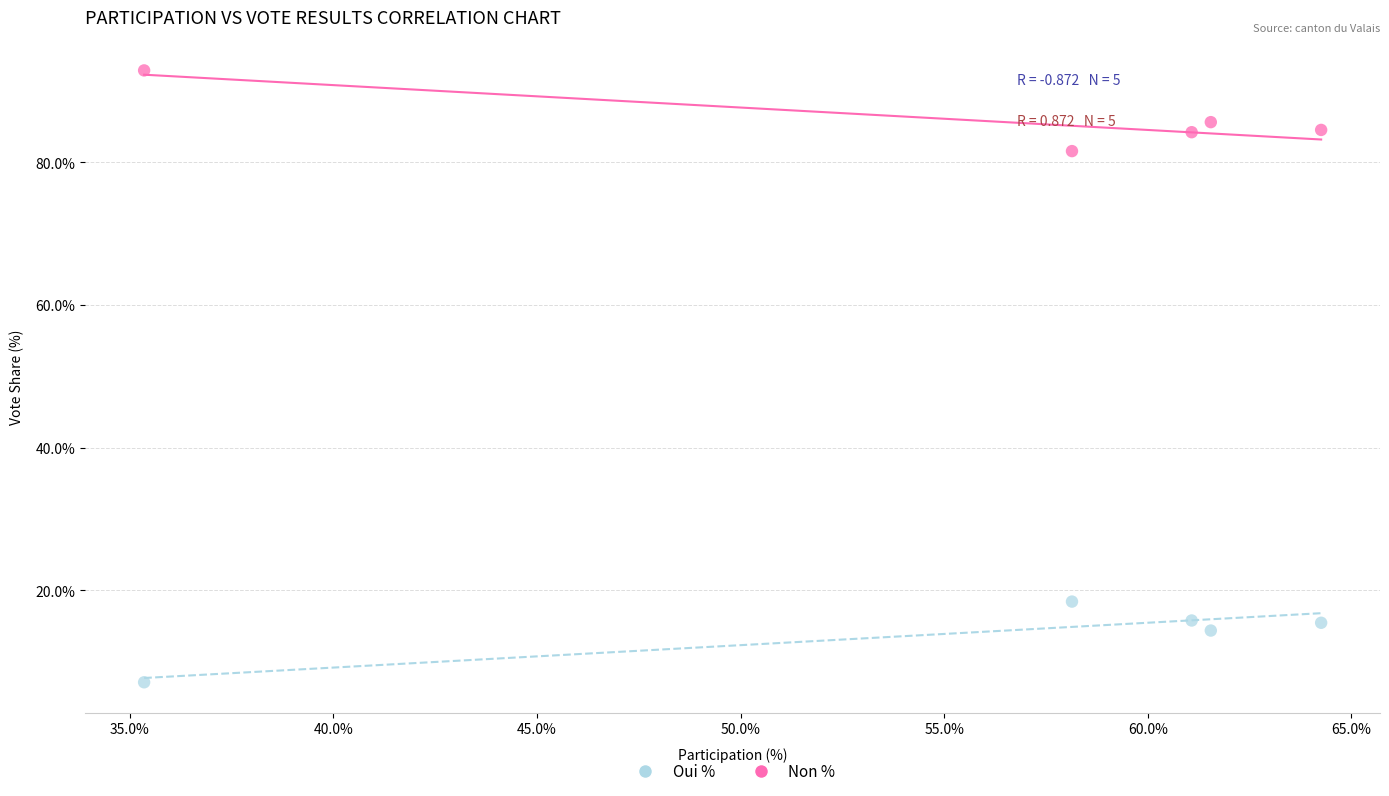

In the Non % series, what Y value is closest to 12?

14.4